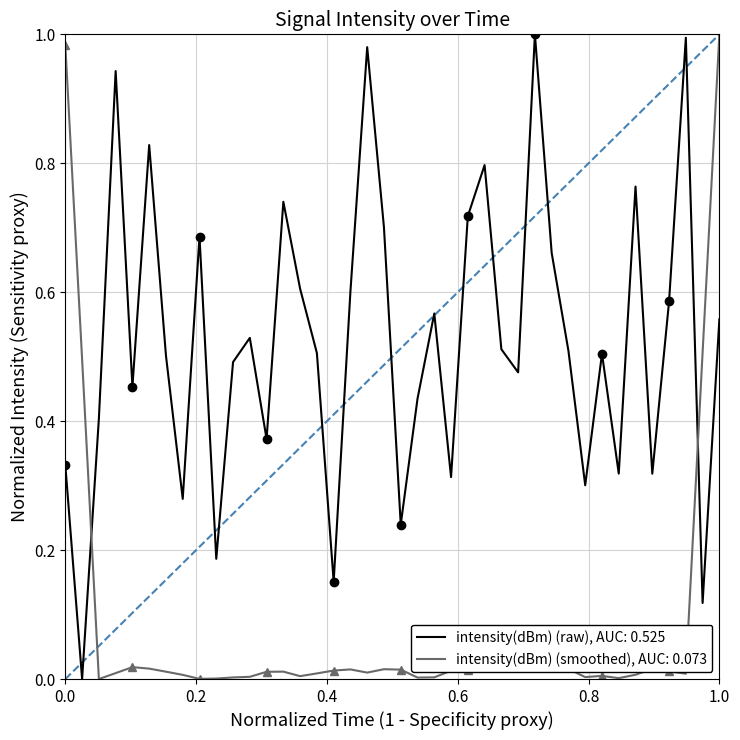

Reading left to right, what are all the values shown in this chart?

0.3	0.0	0.4	0.9	0.5	0.8	0.5	0.3	0.7	0.2	0.5	0.5	0.4	0.7	0.6	0.5	0.2	0.6	1.0	0.7	0.2	0.4	0.6	0.3	0.7	0.8	0.5	0.5	1.0	0.7	0.5	0.3	0.5	0.3	0.8	0.3	0.6	1.0	0.1	0.6